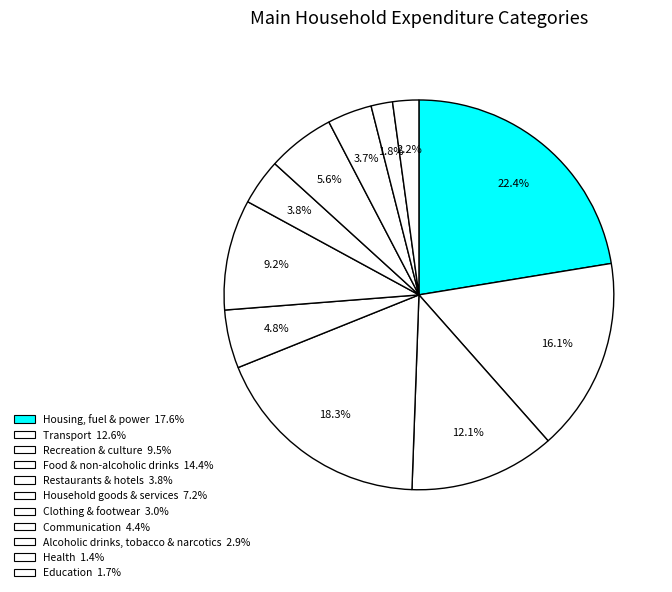

Approximately how many times larger is the value at Transport compared to Clothing & footwear?

4.2